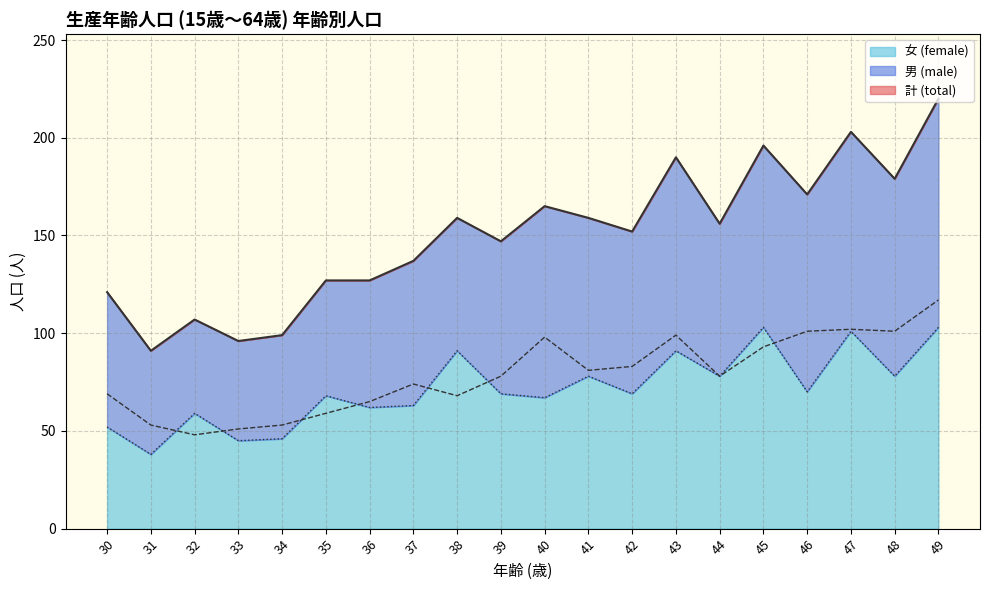

Which series changed the most between 42 and 45?

計 (total)